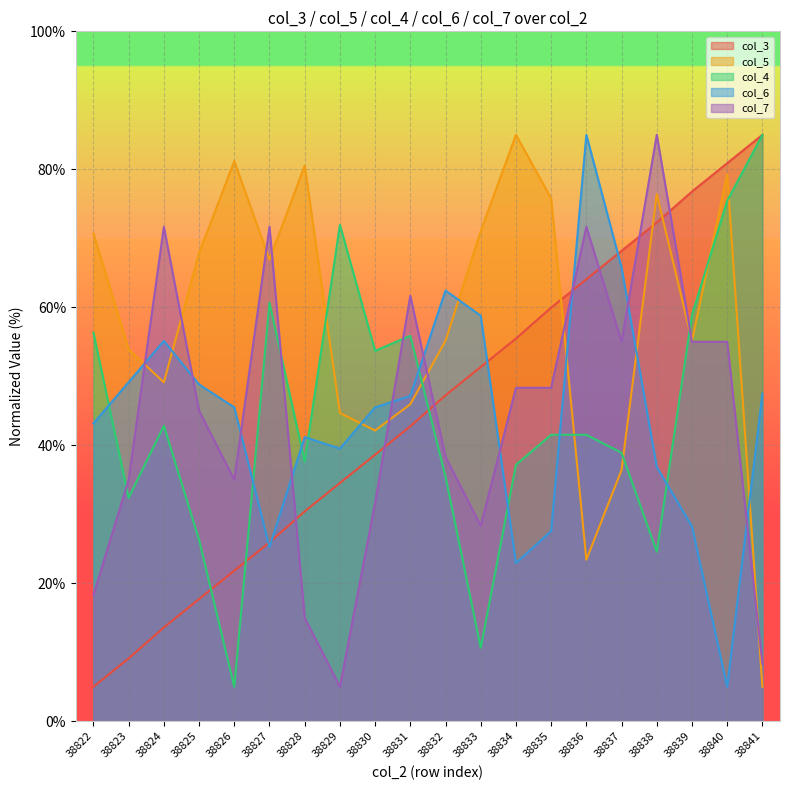

Rank the series by their maximum value, from highest to lowest.

col_3, col_5, col_4, col_6, col_7